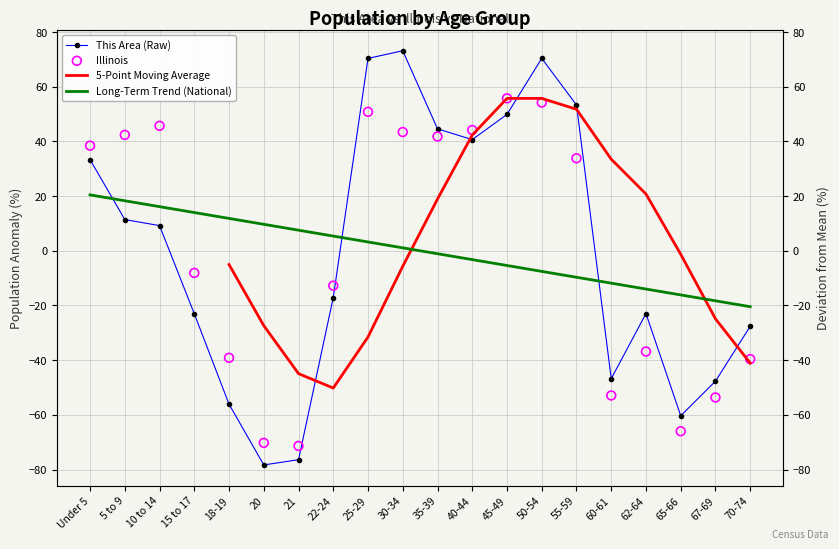

Which series contains the highest Y value?

This Area (Raw)